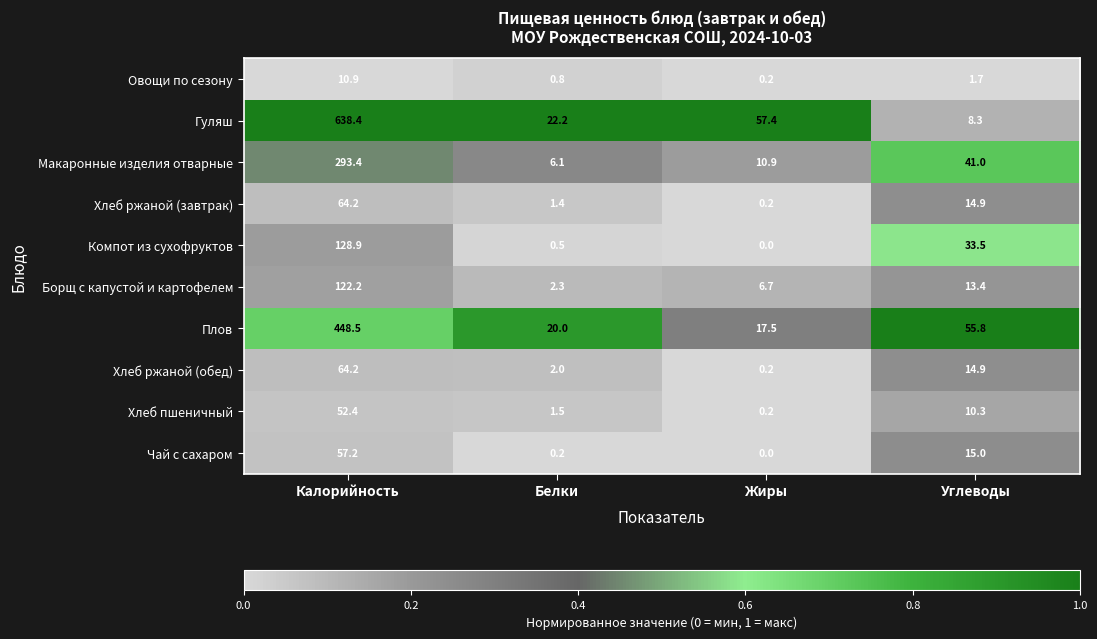

Where is Овощи по сезону nearest to the value 5?

Углеводы